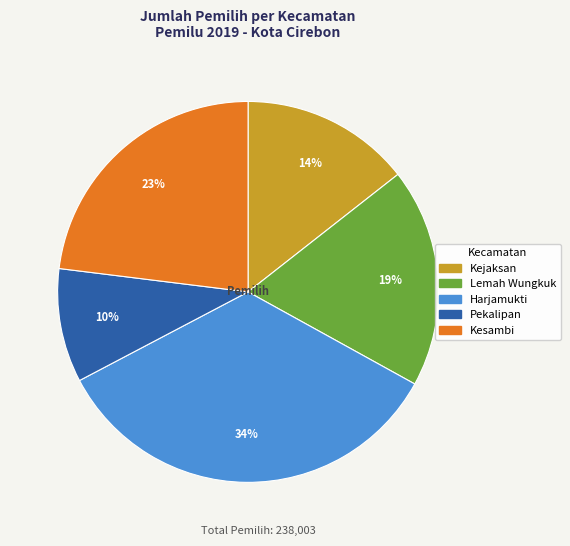

How many slices are in this pie chart?

5